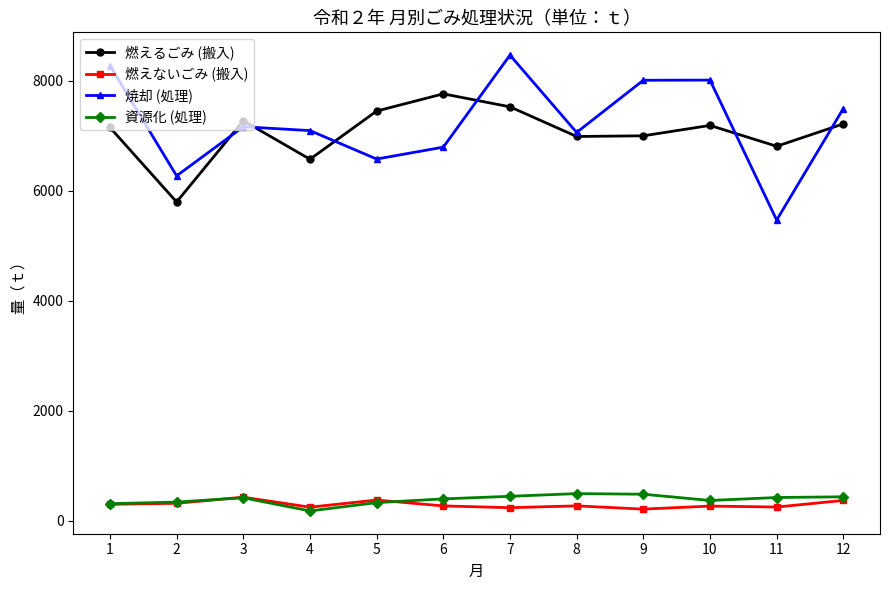

Is this an area chart (filled region under the line)?

No